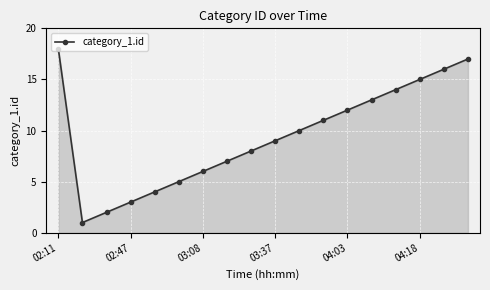

How many interior local valleys (lower than both neighbors) does the data have?

1